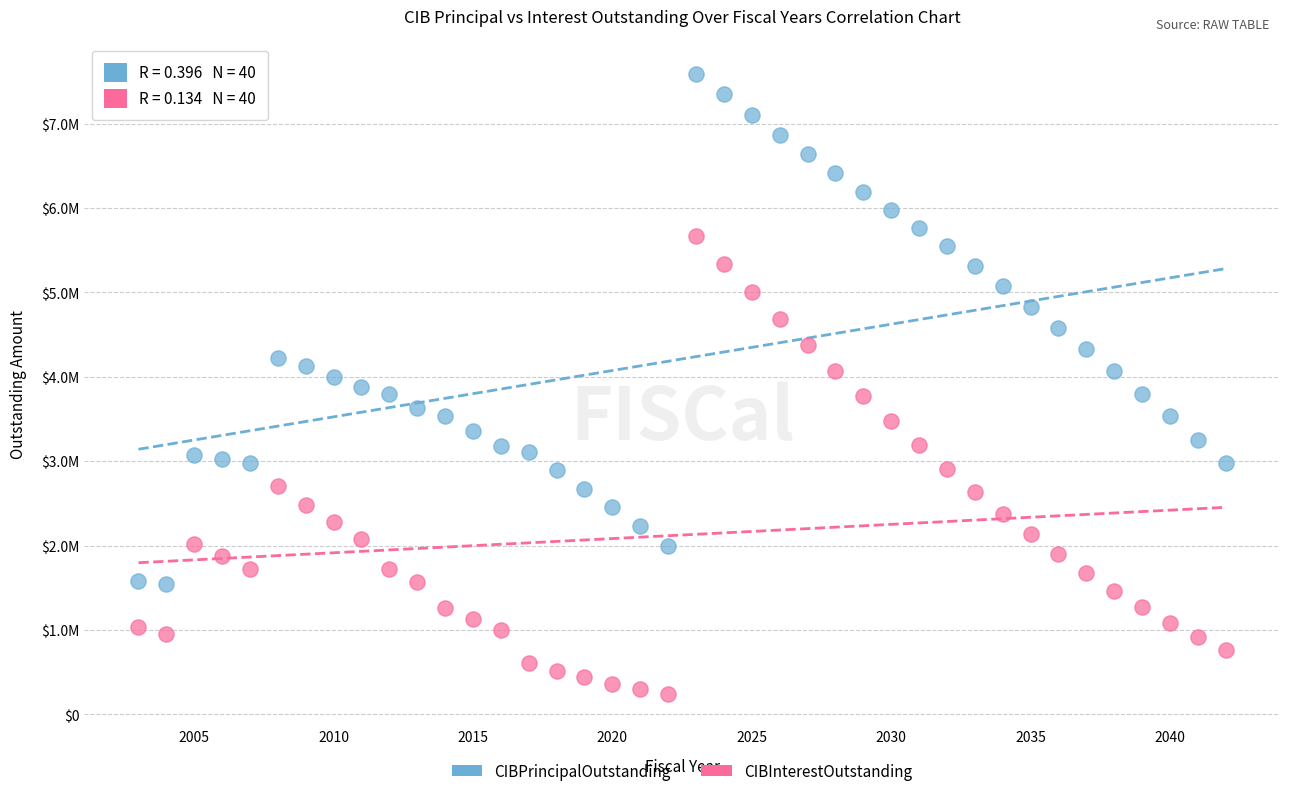

What are all the series names shown in the legend?

CIBPrincipalOutstanding, CIBInterestOutstanding